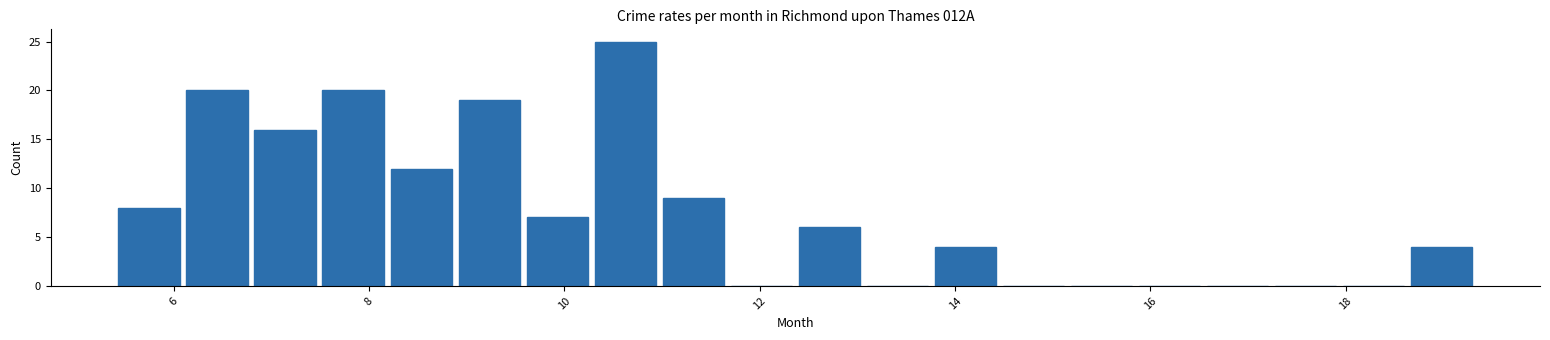

Read against the x-axis, roughly where is the centre of the tallest bar?

10.6